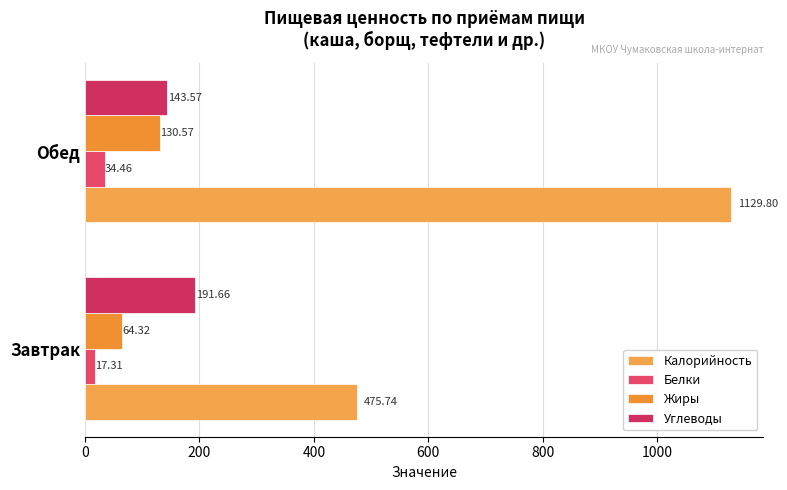

How many values in the Жиры series exceed 130?

1